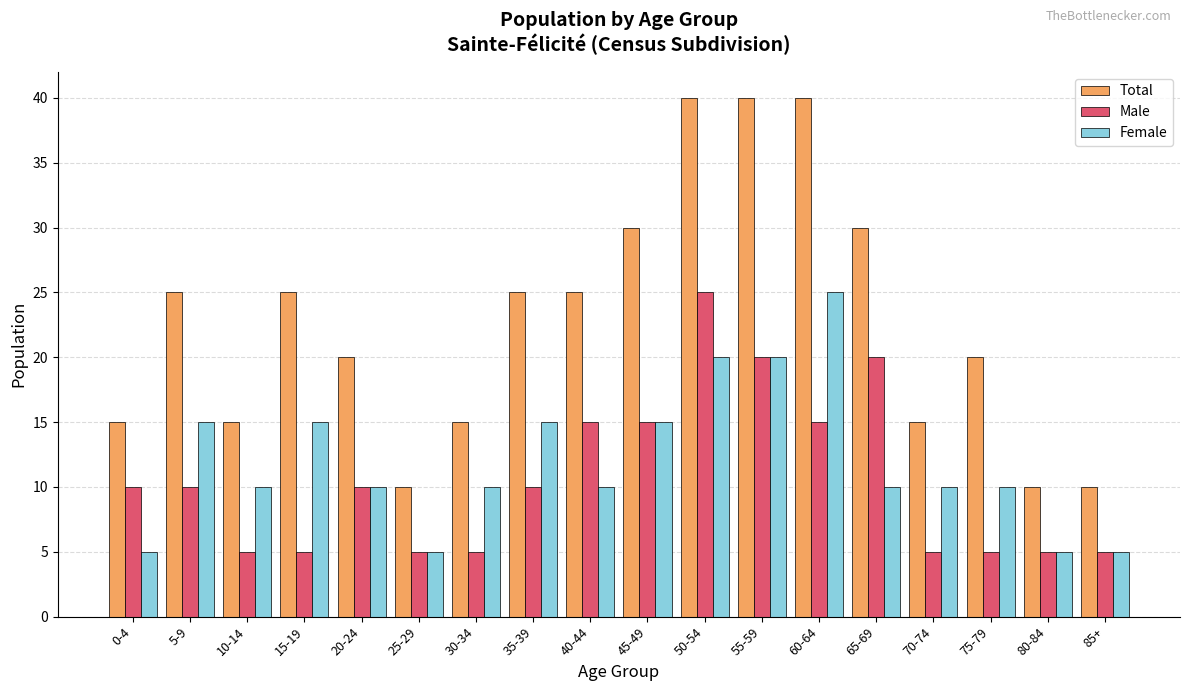

Reading right to left, transcribe all the data shown in this chart.

Total: 10	10	20	15	30	40	40	40	30	25	25	15	10	20	25	15	25	15
Male: 5	5	5	5	20	15	20	25	15	15	10	5	5	10	5	5	10	10
Female: 5	5	10	10	10	25	20	20	15	10	15	10	5	10	15	10	15	5